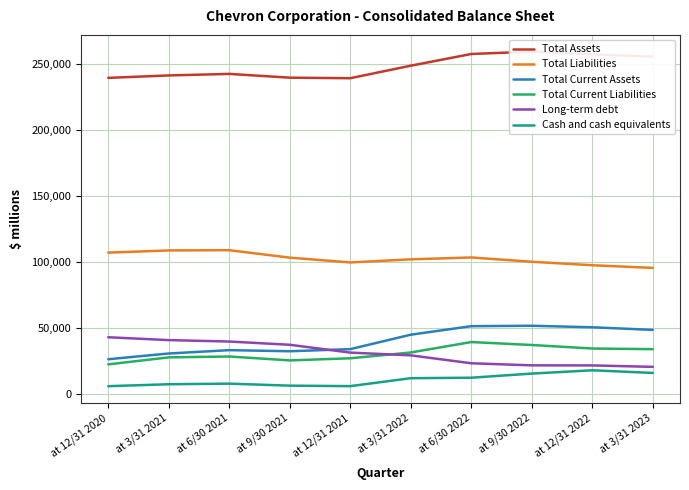

How many values in the Total Assets series are below 249048?

5